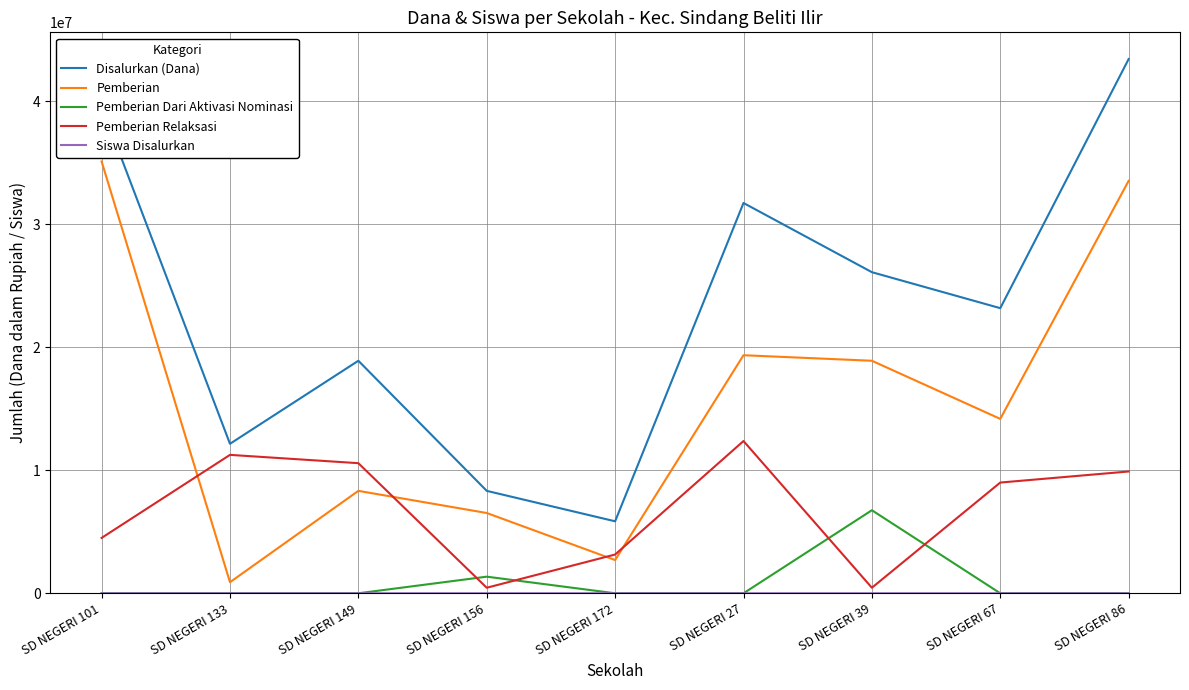

What is the maximum value shown in the chart?

43425000